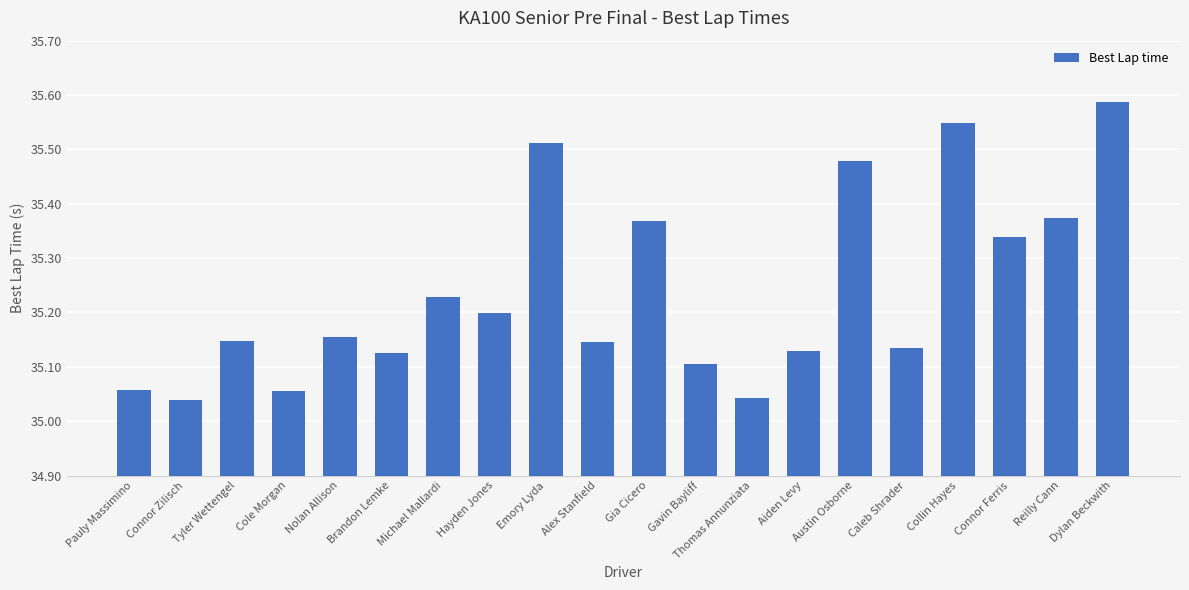

The value at Michael Mallardi is 35.2. True or false?

True